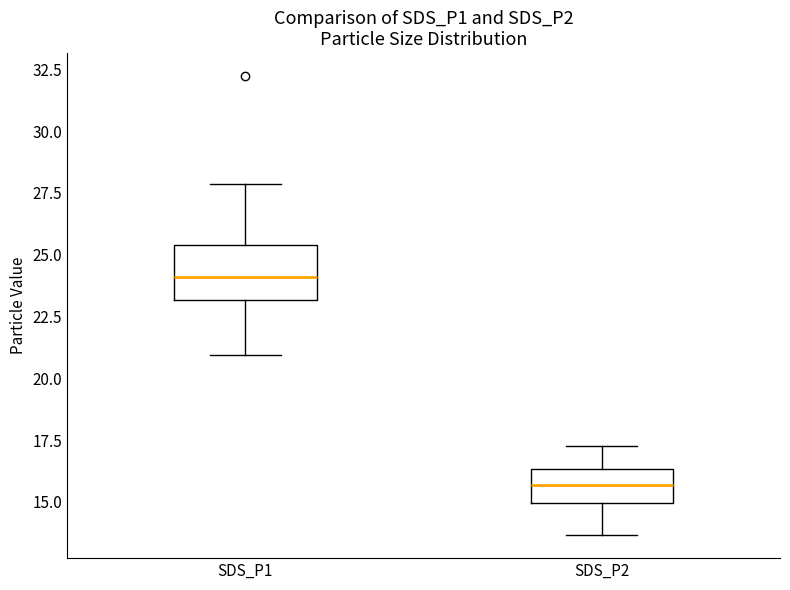

Reading left to right, transcribe this box plot: for each box, give where its median line is, the range the box spans, and where its two whiskers end, as read against the y-axis. The values are not printed on the chart, so give them approximately, as read against the axis.

SDS_P1: median 24.0, box 23.0 to 25.5, whiskers 21.0 to 28.0
SDS_P2: median 15.5, box 15.0 to 16.5, whiskers 13.5 to 17.5